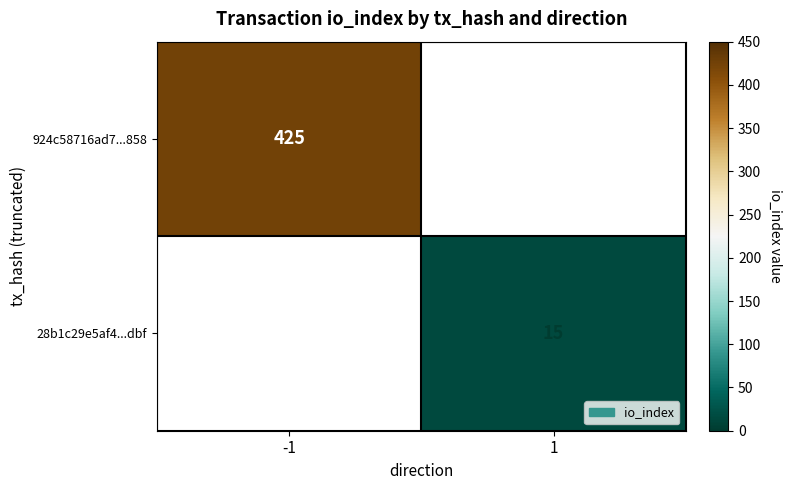

Is it true that 924c58716ad7...858 equals 425 at -1?

True